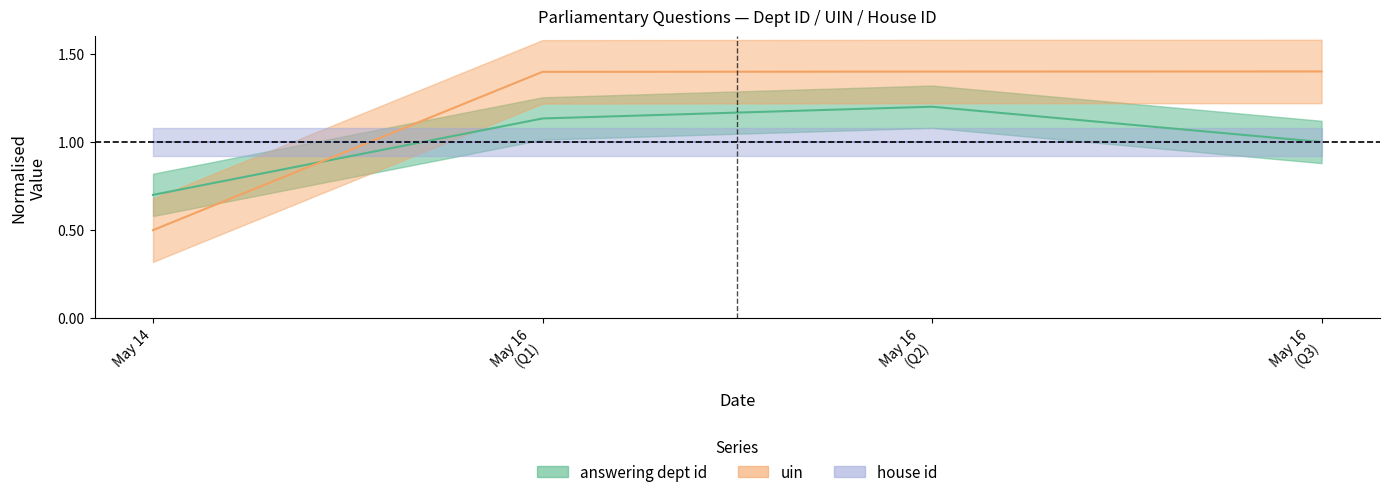

What is the difference between the uin values at May 16 (Q2) and May 14?

0.9